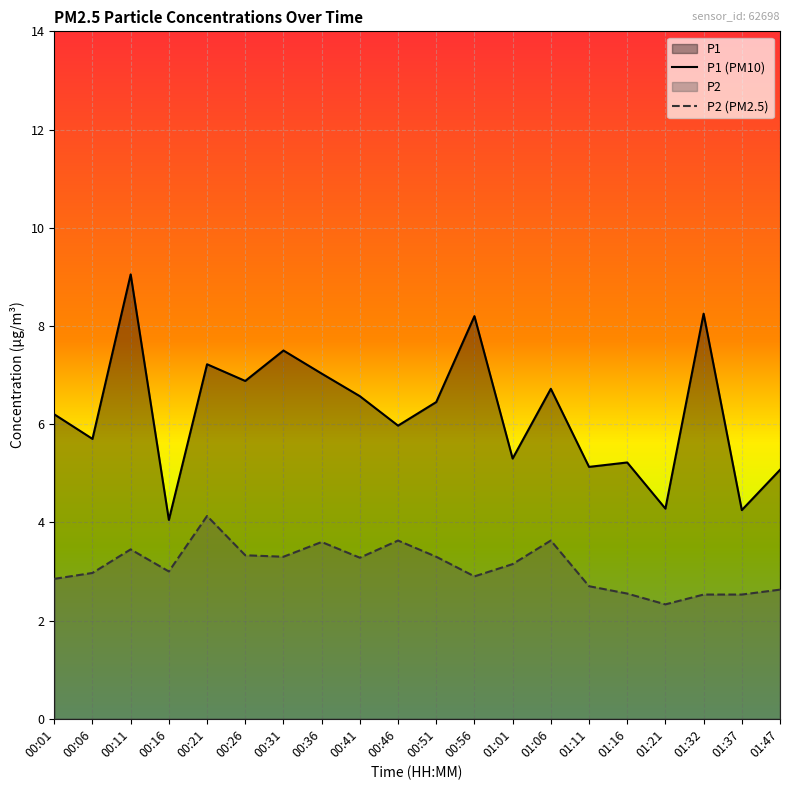

What value does the P2 (PM2.5) series have at 00:16?

3.0